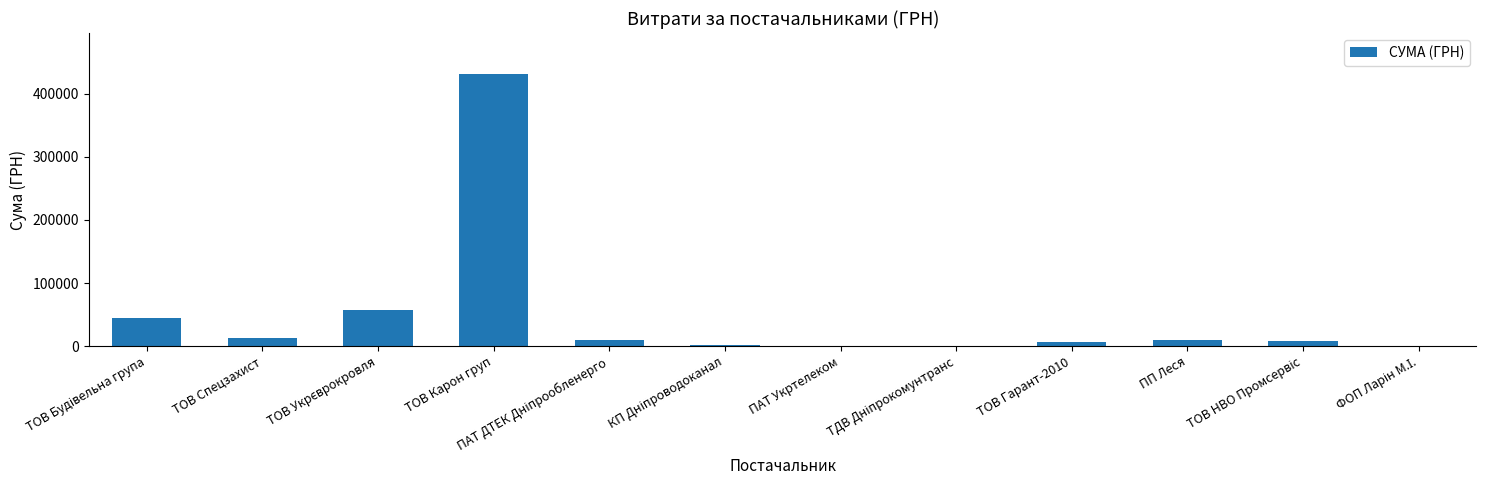

What is the approximate value at ТОВ Карон груп?

431488.1